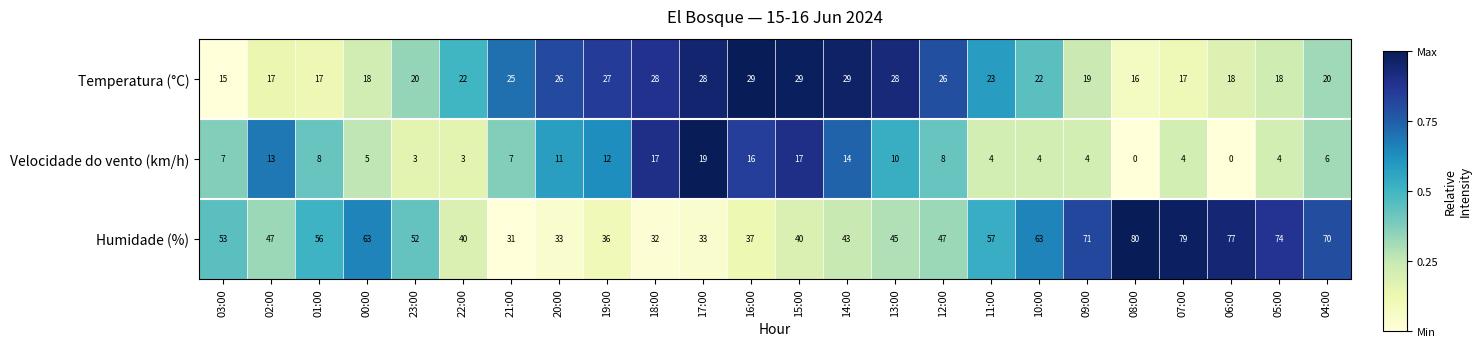

Rank the series by their average value, from lowest to highest.

Velocidade do vento (km/h), Temperatura (°C), Humidade (%)